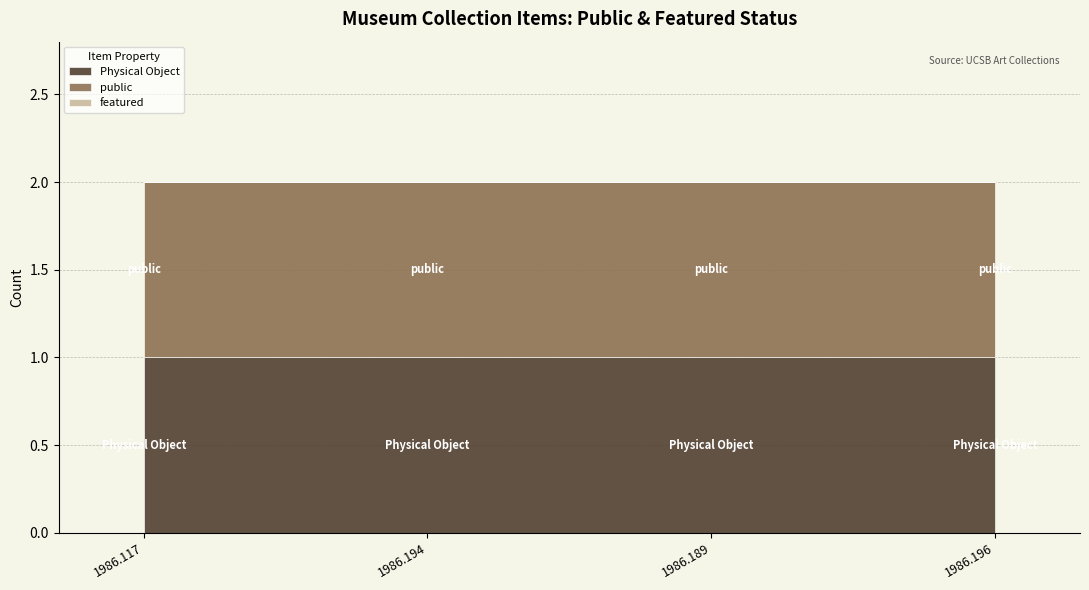

Which series has the largest range (max minus min)?

Physical Object